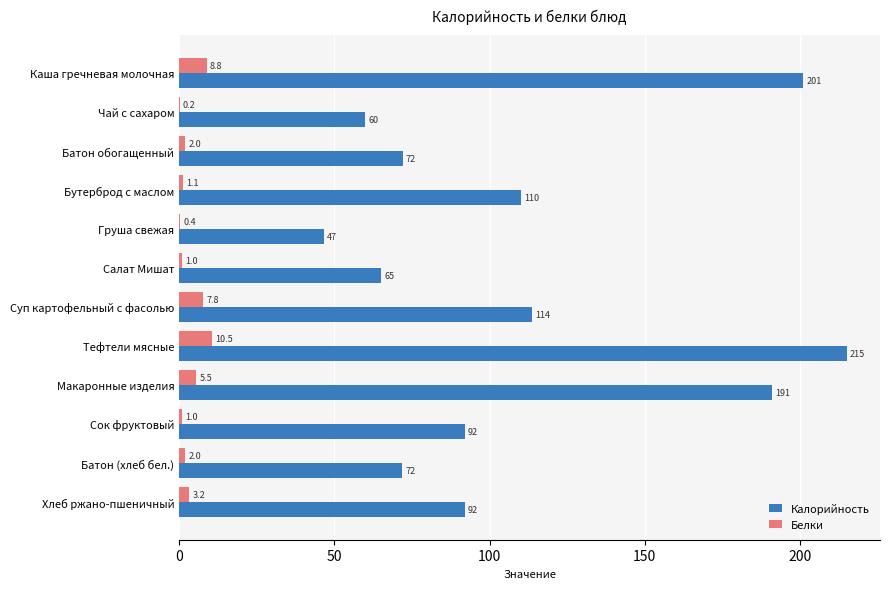

Which series has the widest spread of values?

Калорийность